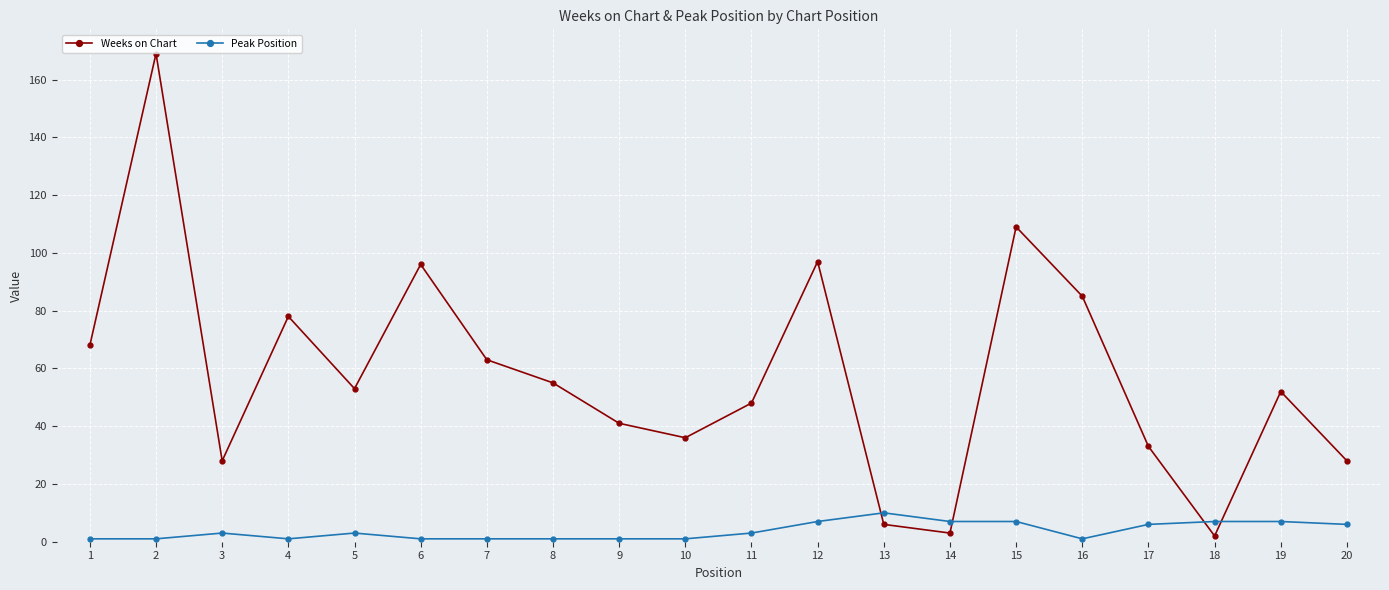

In Weeks on Chart, how many points are higher than both neighbors (excluding endpoints)?

6